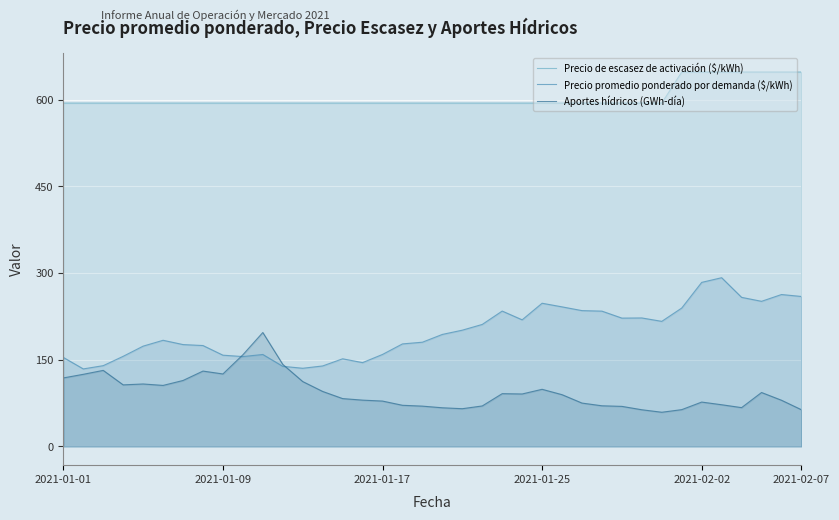

Which series has the largest range (max minus min)?

Precio promedio ponderado por demanda ($/kWh)